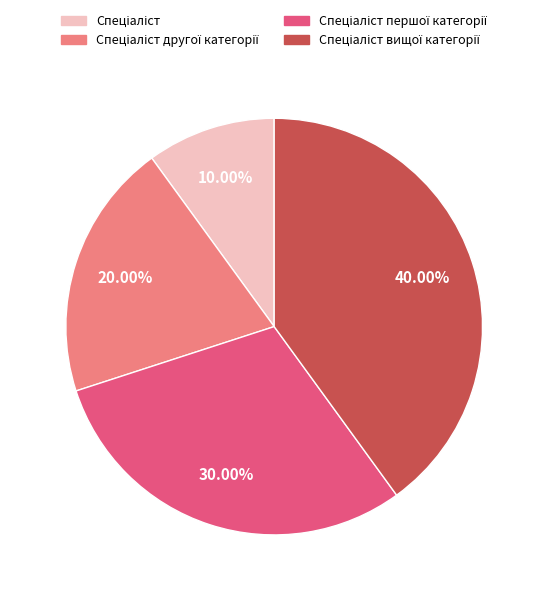

Is there any slice that represents more than half of the pie?

No